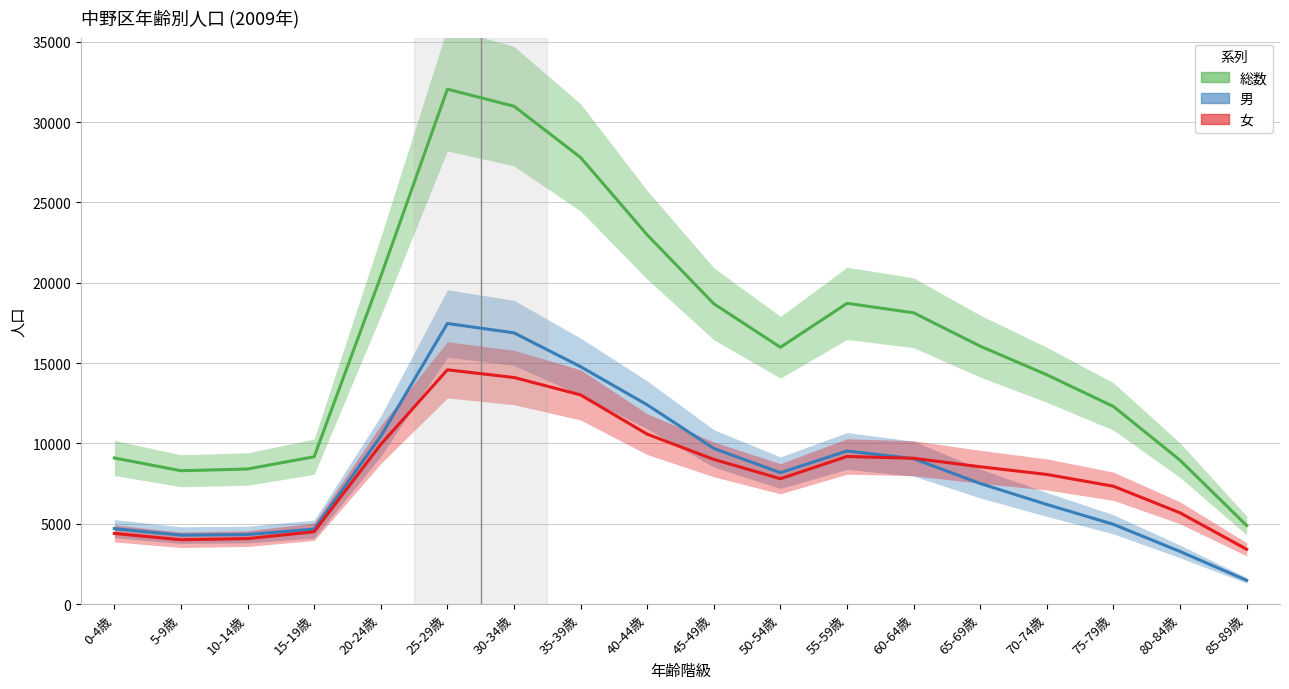

How many lines are shown in the chart?

3